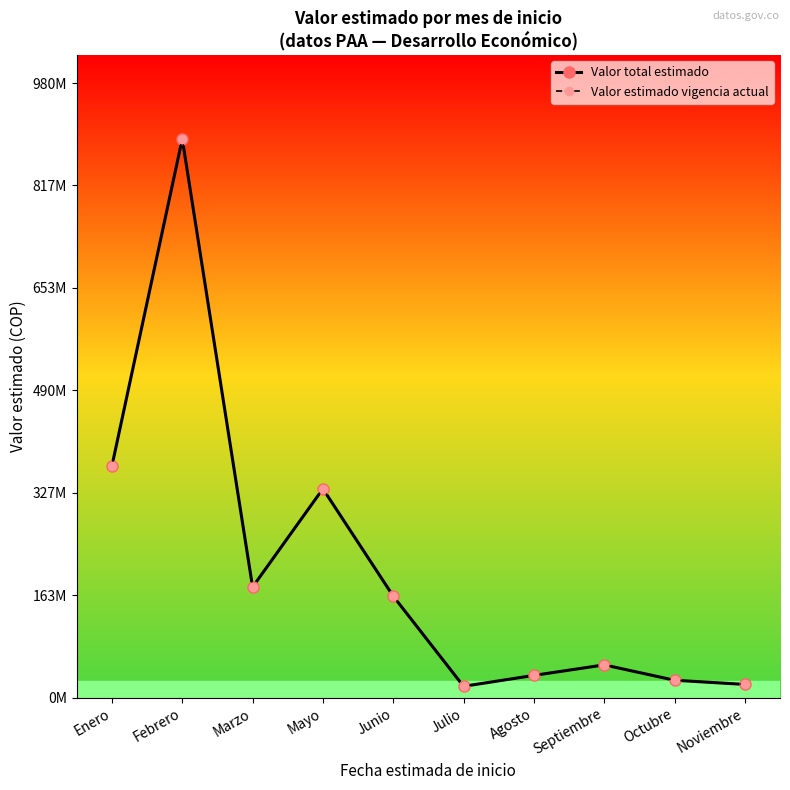

True or false: Valor estimado vigencia actual has a value of 1417610592 at Febrero.

False